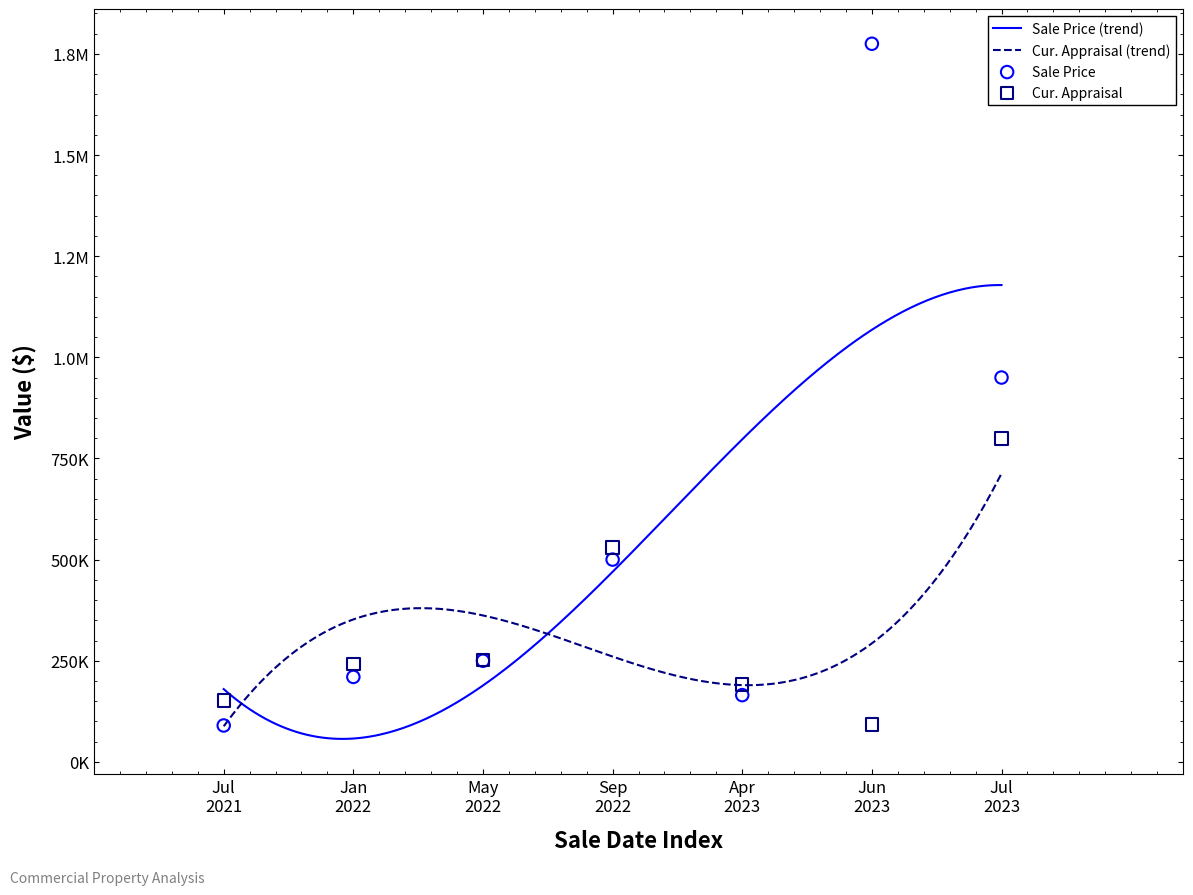

Which series reaches the maximum Y coordinate?

Sale Price